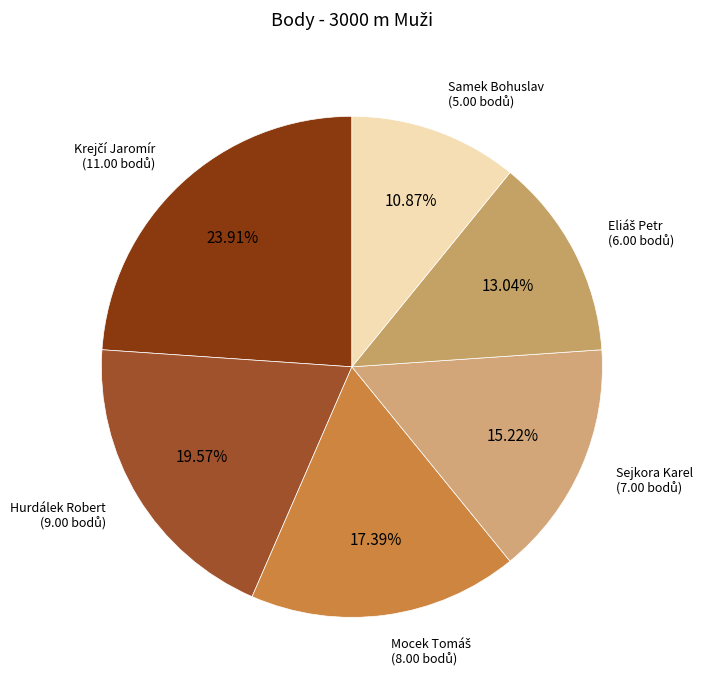

Do Hurdálek Robert and Sejkora Karel together represent more than half of the pie?

No